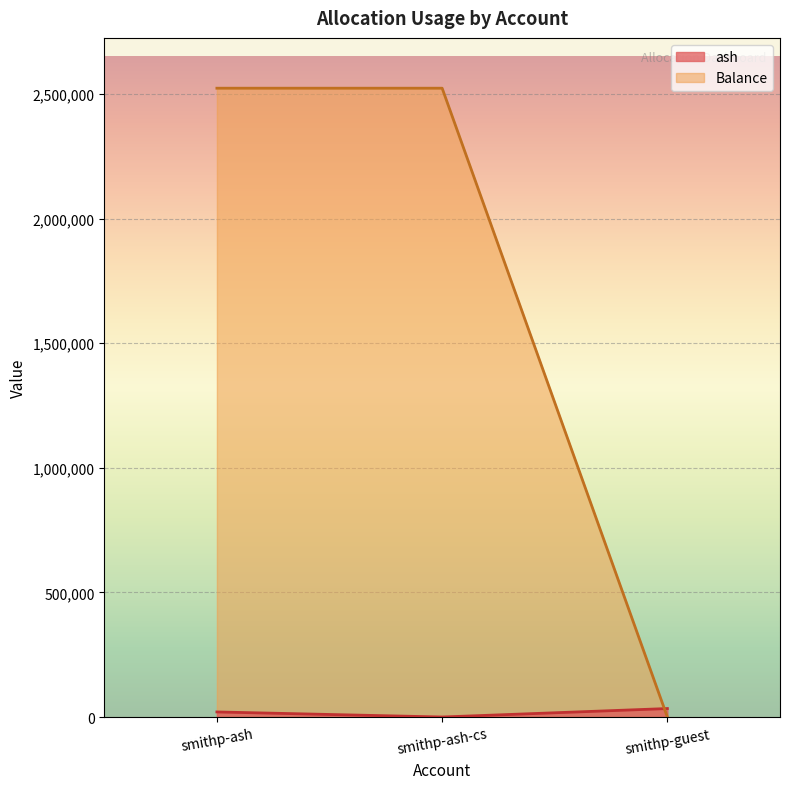

True or false: Balance has a value of -1431718.3 at smithp-guest.

False